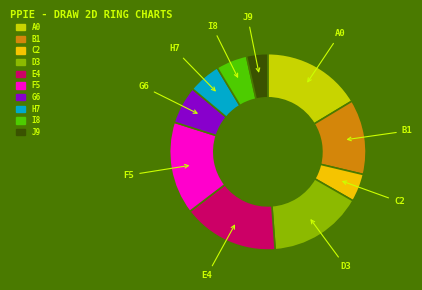

Does any single category account for the majority?

No